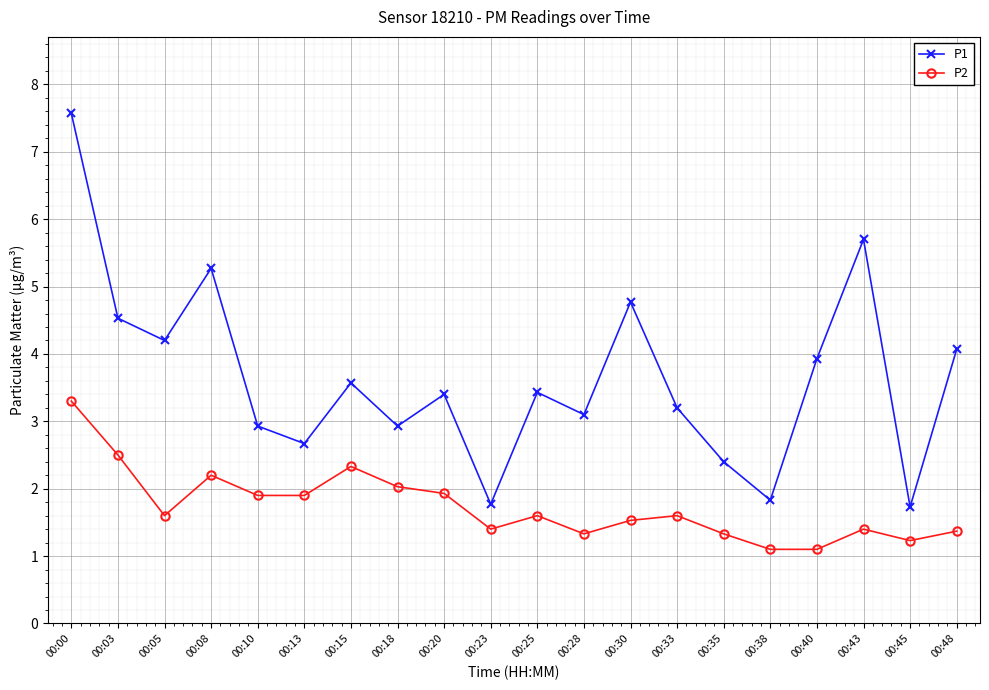

Reading right to left, what are all the values shown in this chart?

P1: 00:48=4.1	00:45=1.7	00:43=5.7	00:40=3.9	00:38=1.8	00:35=2.4	00:33=3.2	00:30=4.8	00:28=3.1	00:25=3.4	00:23=1.8	00:20=3.4	00:18=2.9	00:15=3.6	00:13=2.7	00:10=2.9	00:08=5.3	00:05=4.2	00:03=4.5	00:00=7.6
P2: 00:48=1.4	00:45=1.2	00:43=1.4	00:40=1.1	00:38=1.1	00:35=1.3	00:33=1.6	00:30=1.5	00:28=1.3	00:25=1.6	00:23=1.4	00:20=1.9	00:18=2.0	00:15=2.3	00:13=1.9	00:10=1.9	00:08=2.2	00:05=1.6	00:03=2.5	00:00=3.3